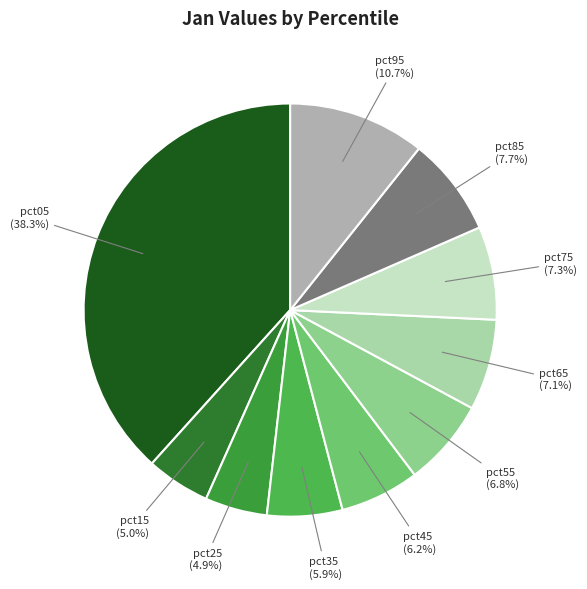

What is the largest slice in the pie chart?

pct05